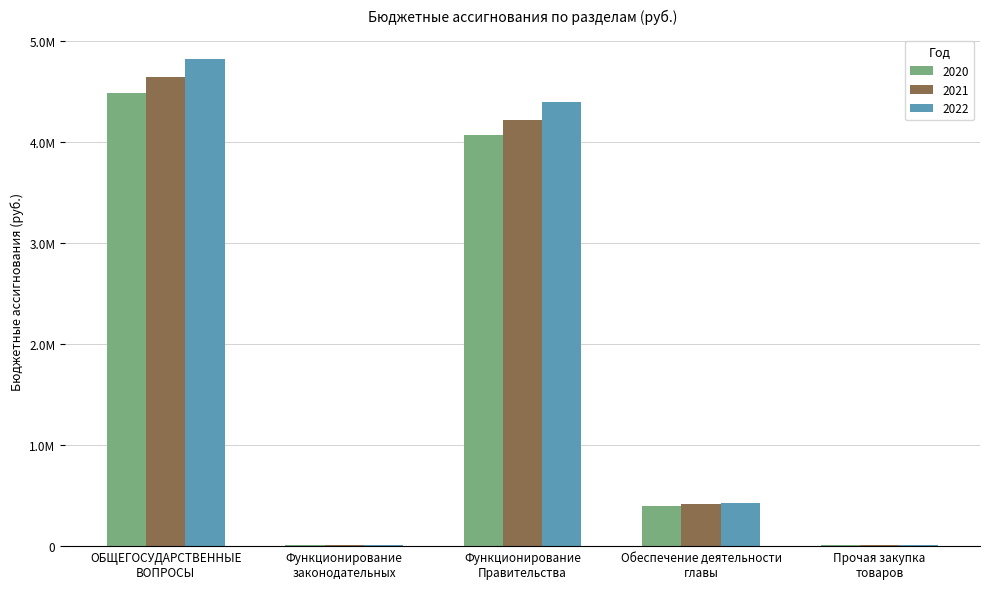

Are the bars grouped side by side (vs. stacked)?

Yes